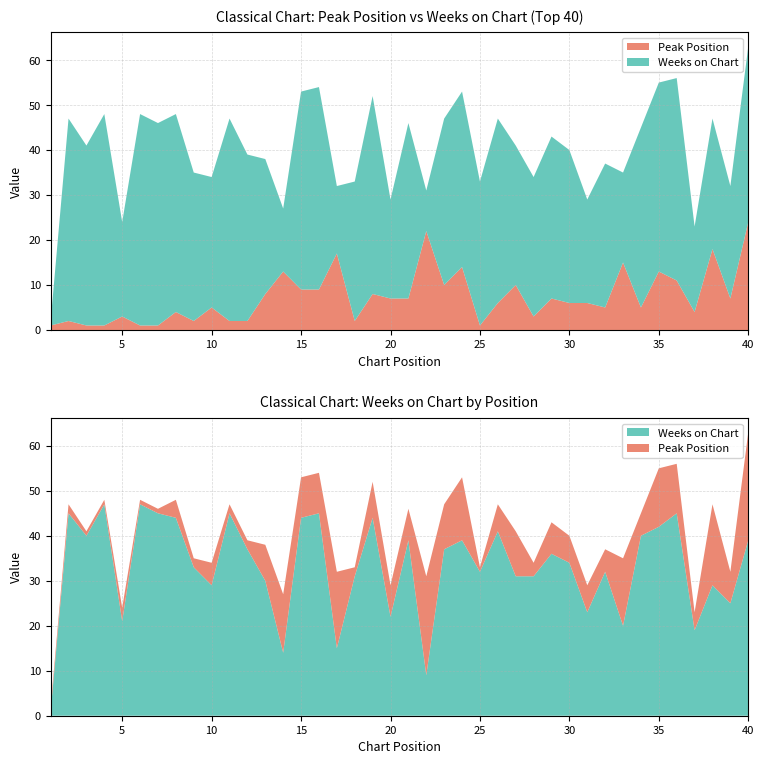

Reading right to left, transcribe all the data shown in this chart.

Peak Position: 24	7	18	4	11	13	5	15	5	6	6	7	3	10	6	1	14	10	22	7	7	8	2	17	9	9	13	8	2	2	5	2	4	1	1	3	1	1	2	1
Weeks on Chart: 39	25	29	19	45	42	40	20	32	23	34	36	31	31	41	32	39	37	9	39	22	44	31	15	45	44	14	30	37	45	29	33	44	45	47	21	47	40	45	1